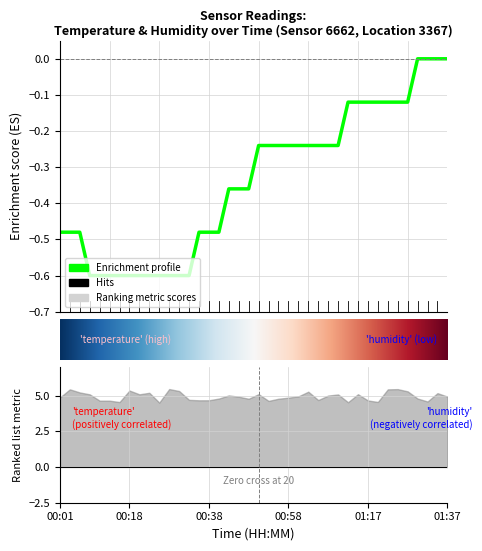

Rank the categories by value from highest to lowest.

01:30, 01:32, 01:35, 01:37, 01:12, 01:15, 01:17, 01:20, 01:22, 01:25, 01:27, 00:50, 00:53, 00:55, 00:58, 01:00, 01:03, 01:05, 01:08, 01:10, 00:43, 00:45, 00:48, 00:01, 00:03, 00:06, 00:35, 00:38, 00:40, 00:08, 00:11, 00:13, 00:16, 00:18, 00:21, 00:23, 00:26, 00:28, 00:31, 00:33